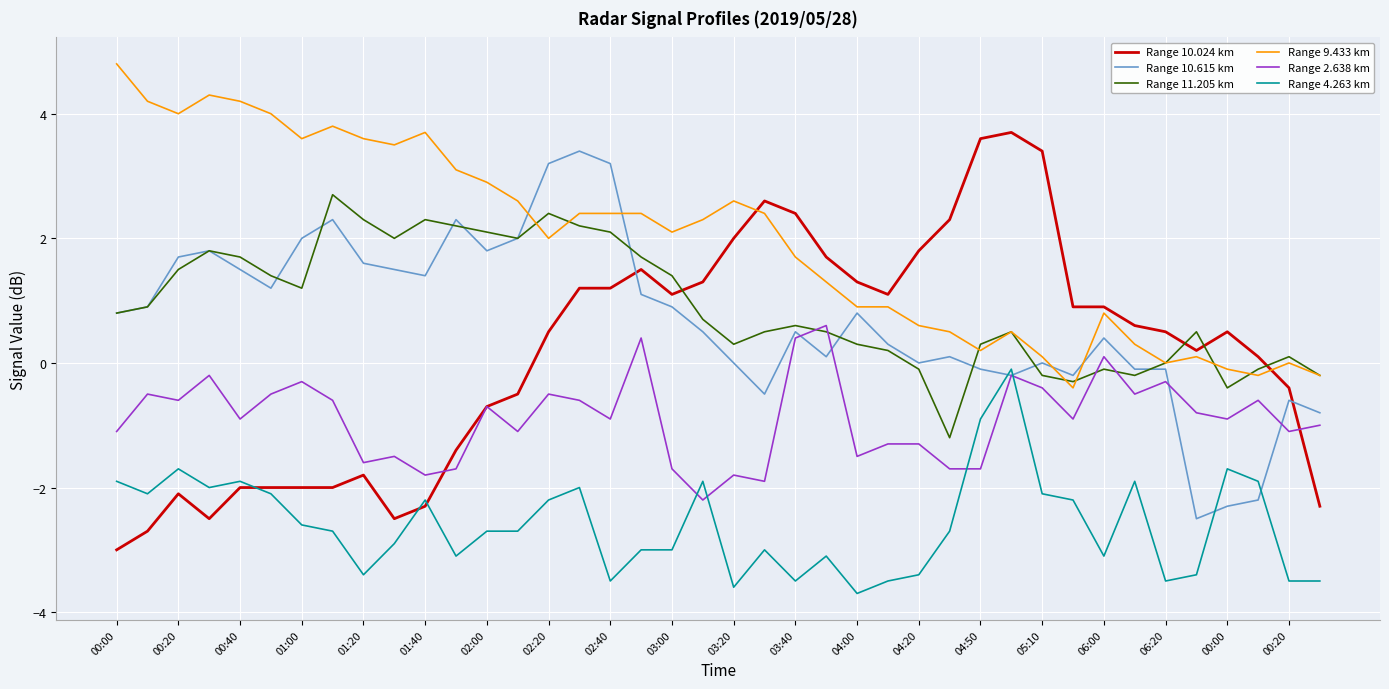

Does the chart have visible grid lines?

Yes